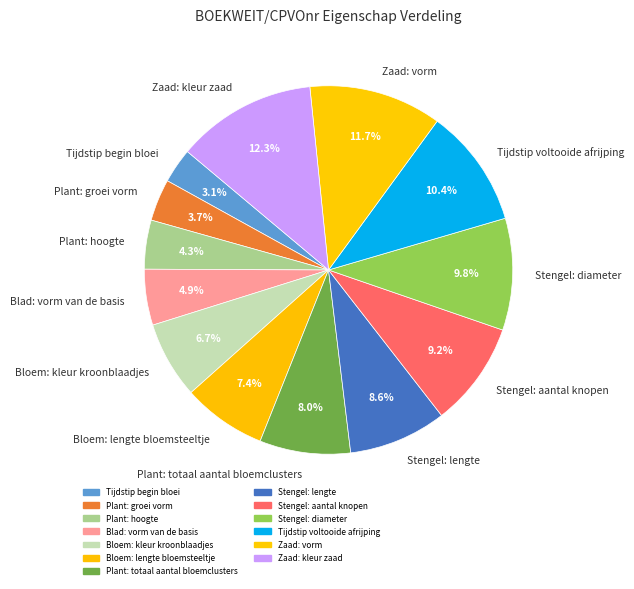

Which has a higher value, Bloem: lengte bloemsteeltje or Zaad: kleur zaad?

Zaad: kleur zaad